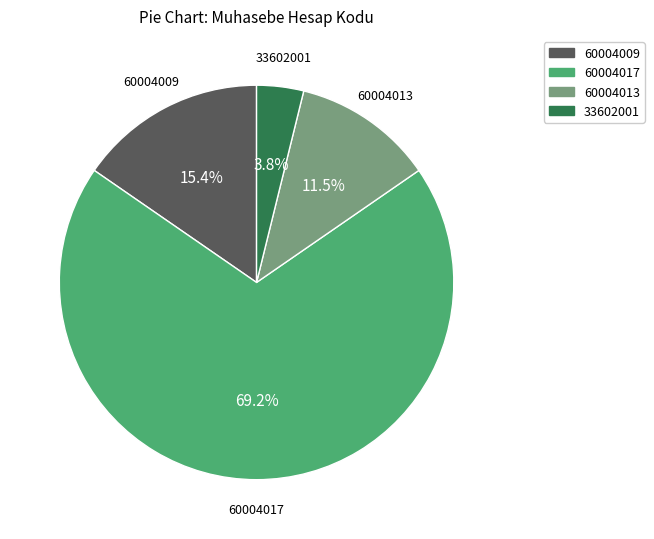

How many slices are in this pie chart?

4